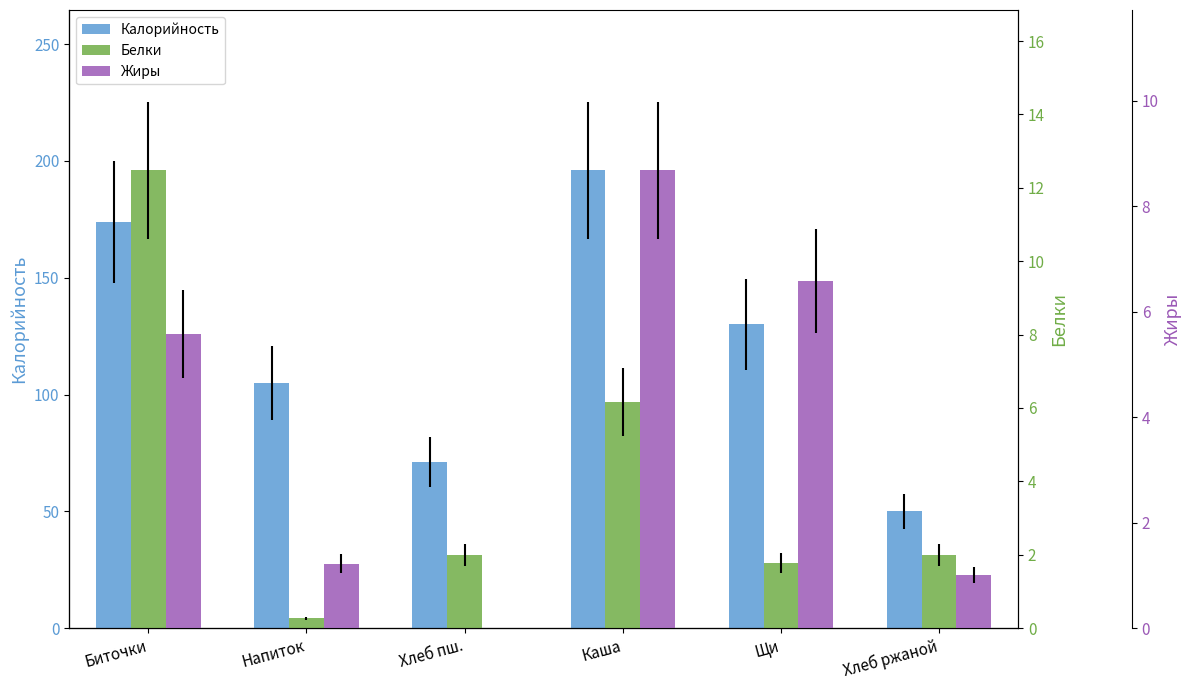

What is the label of the 1st bar from the left?

Биточки